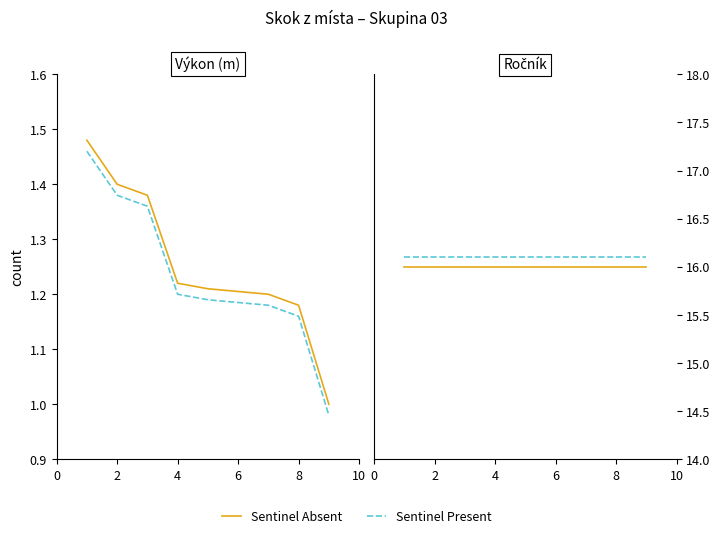

How many lines are shown in the chart?

2